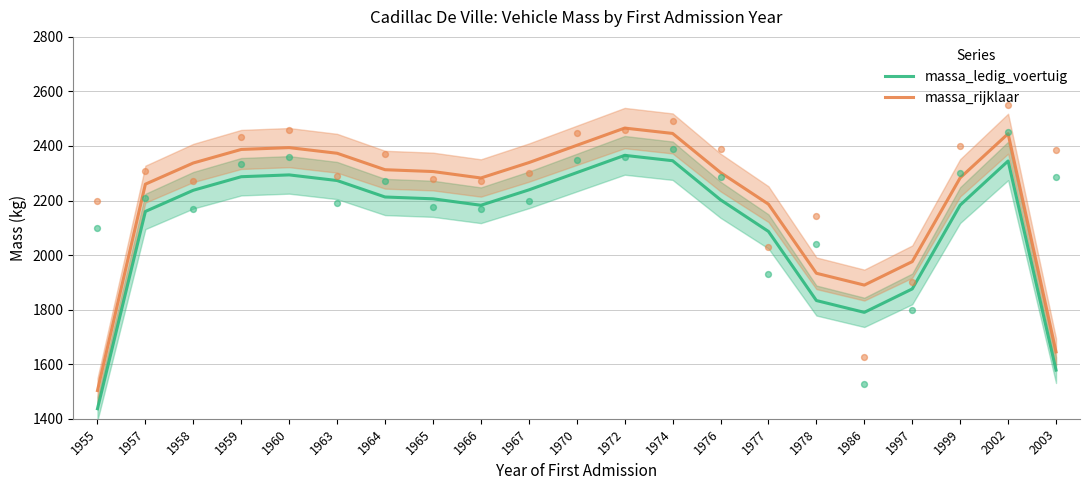

At how many categories does at least one series exceed 1726?

19